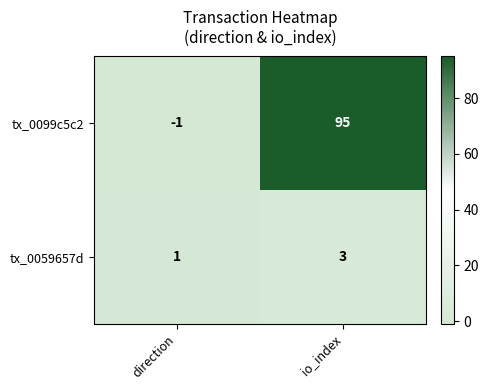

What is the spread (max minus min) of values at io_index?

92